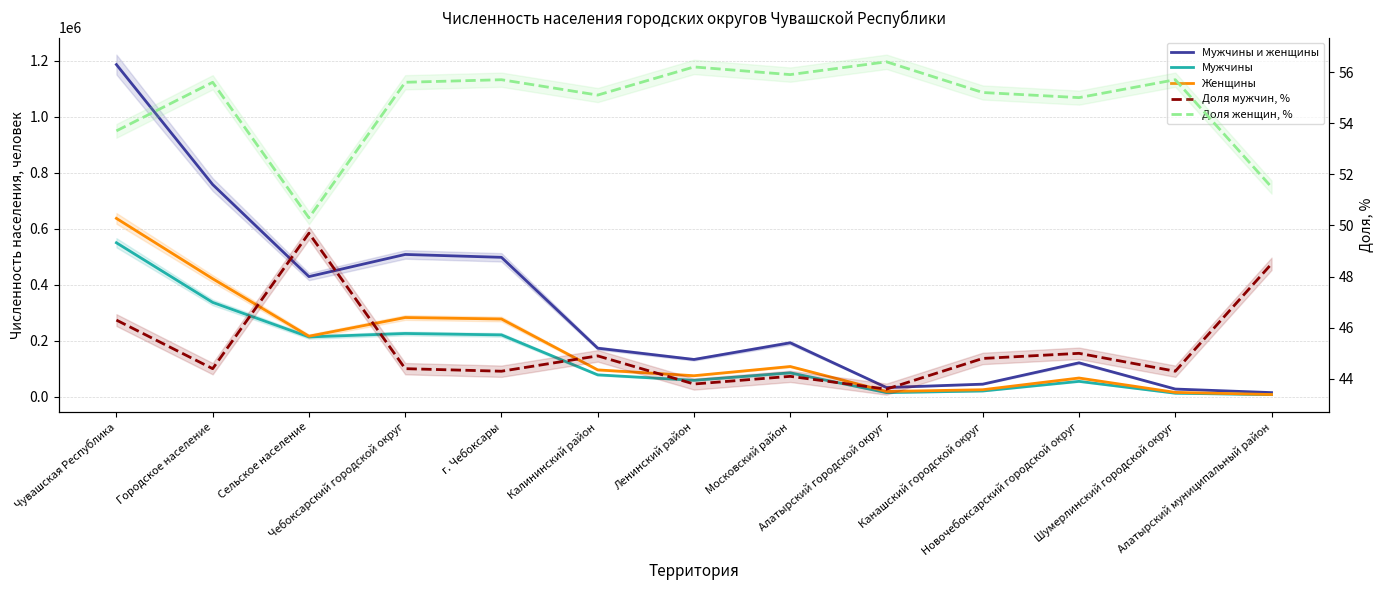

Which has a higher value, Алатырский городской округ or Московский район?

Московский район